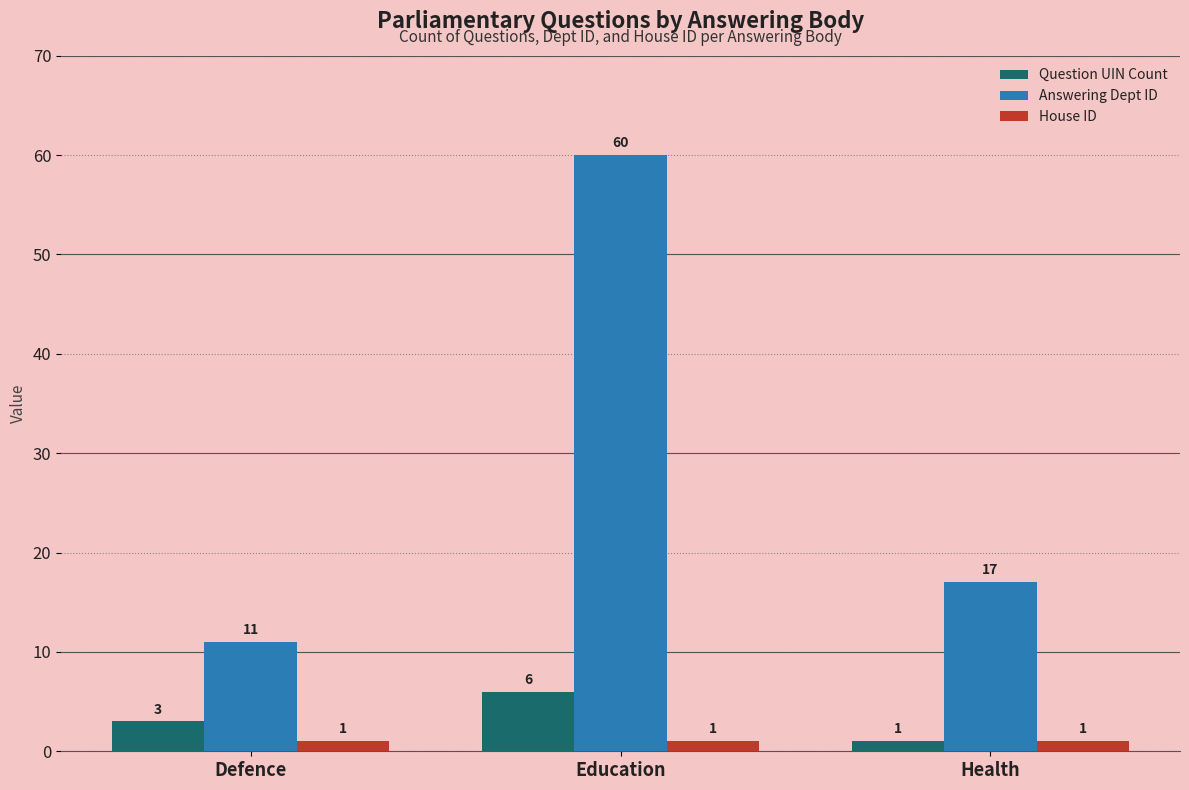

Is it true that Answering Dept ID equals 60 at Education?

True